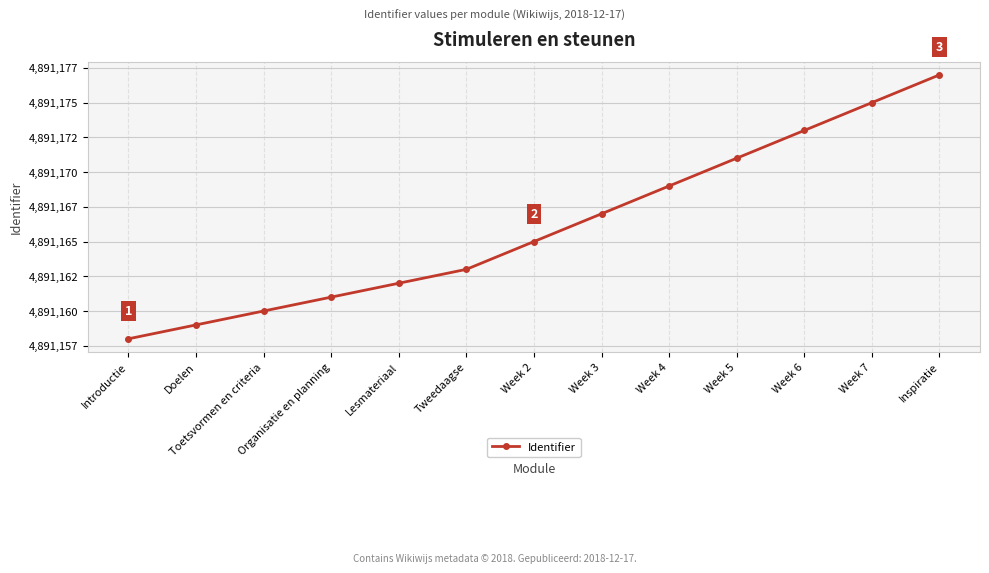

Reading left to right, what are all the values shown in this chart?

Introductie=4891158	Doelen=4891159	Toetsvormen en criteria=4891160	Organisatie en planning=4891161	Lesmateriaal=4891162	Tweedaagse=4891163	Week 2=4891165	Week 3=4891167	Week 4=4891169	Week 5=4891171	Week 6=4891173	Week 7=4891175	Inspiratie=4891177